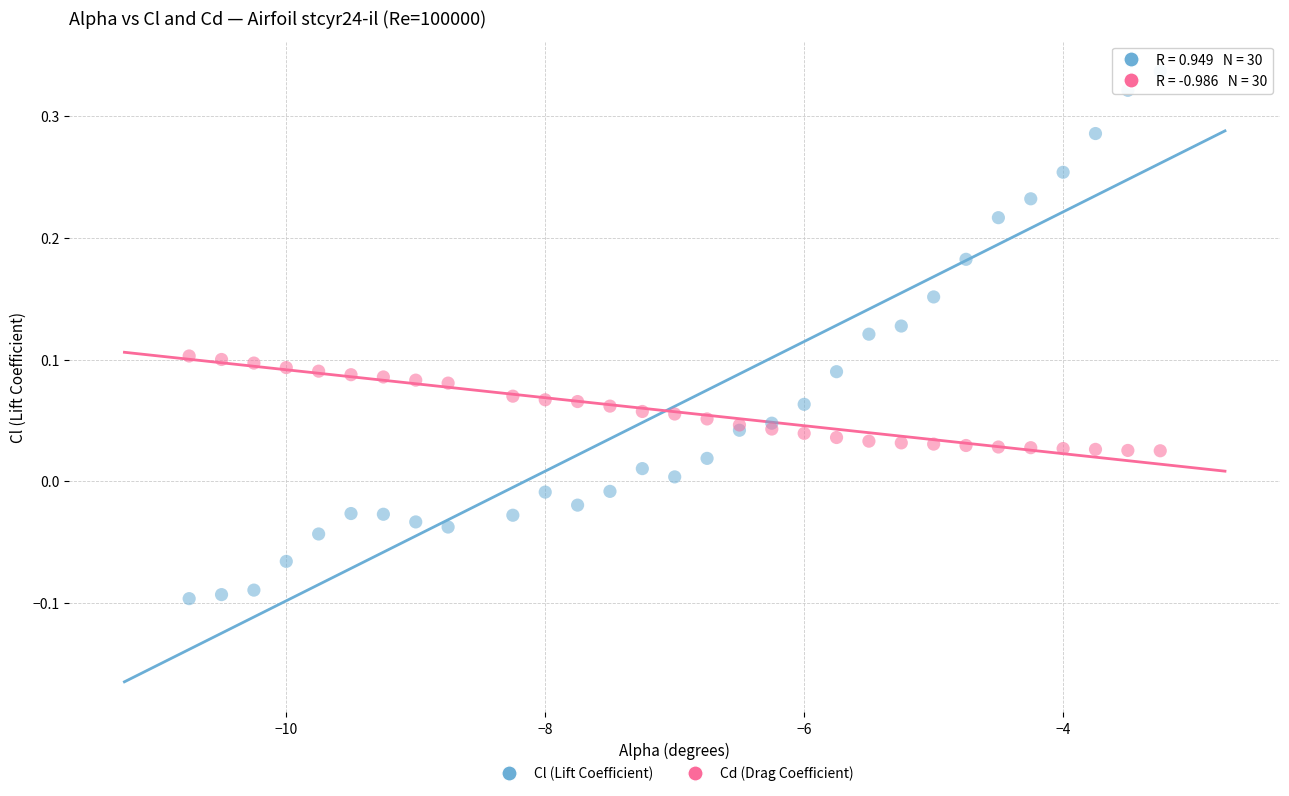

What is the X range (max minus min) for the scatter plot?

7.5